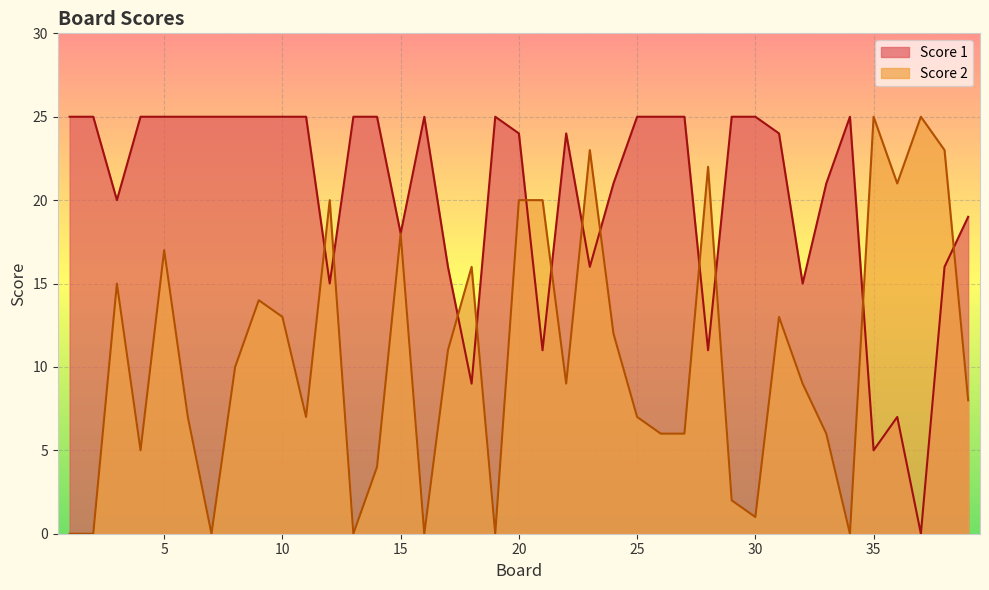

At which category is the sum across all series the highest?

20